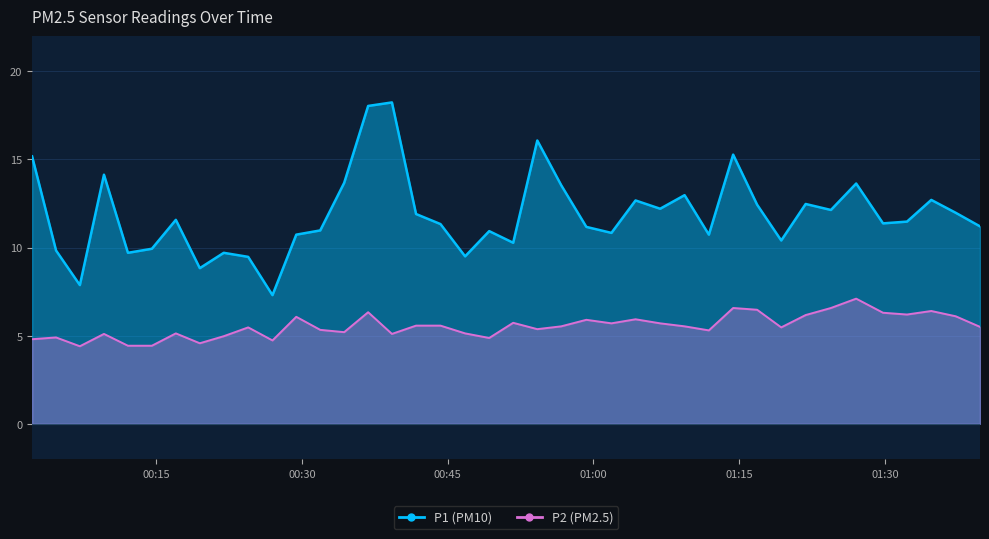

Which series has the largest total across all categories?

P1